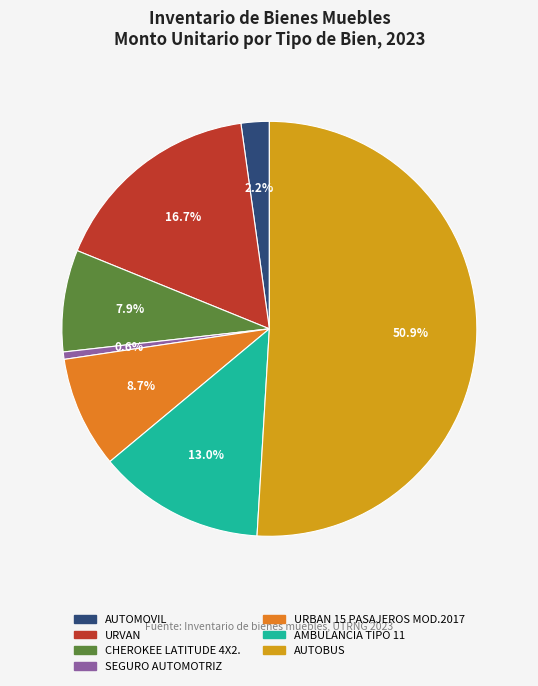

Is there any slice that represents more than half of the pie?

Yes